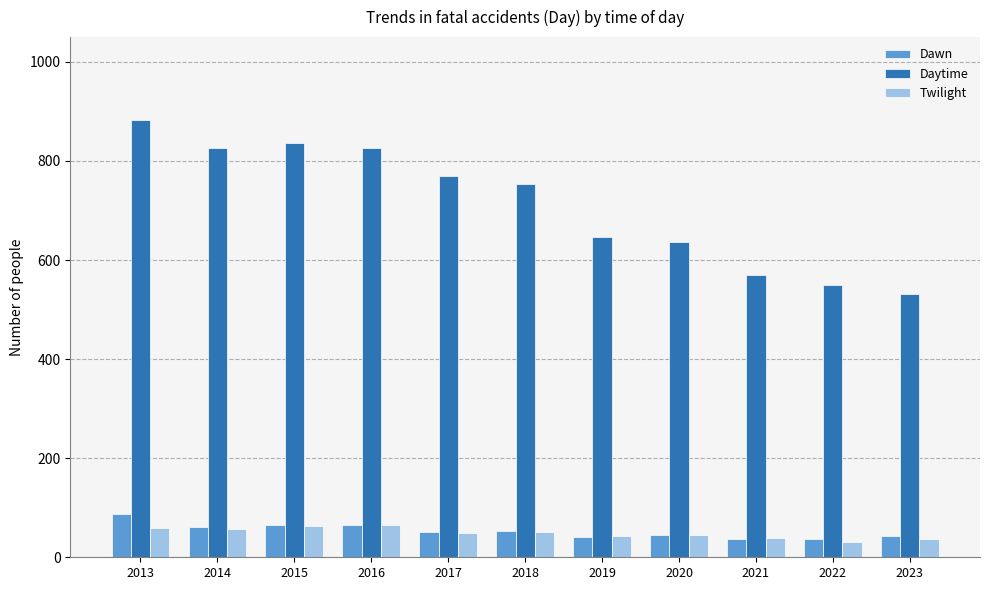

Count the number of categories in the chart.

11